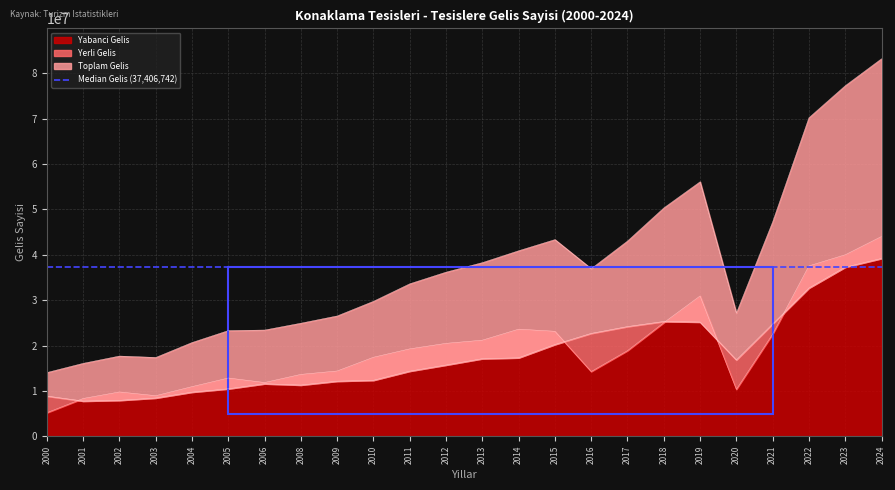

Reading left to right, transcribe all the data shown in this chart.

Yabanci Gelis: 2000=5185866	2001=8323430	2002=9763992	2003=8938658	2004=10937636	2005=12835962	2006=11843254	2008=13636613	2009=14388664	2010=17415364	2011=19264058	2012=20481231	2013=21180495	2014=23609016	2015=23138428	2016=14269376	2017=18868600	2018=25042076	2019=30934386	2020=10345703	2021=22530341	2022=37566092	2023=40014918	2024=44044950
Yerli Gelis: 2000=8855902	2001=7749622	2002=7916706	2003=8429868	2004=9724913	2005=10458386	2006=11570101	2008=11286396	2009=12137822	2010=12338602	2011=14350129	2012=15701931	2013=17100765	2014=17292422	2015=20221542	2016=22676261	2017=24178981	2018=25302742	2019=25179991	2020=16820727	2021=24750798	2022=32676318	2023=37283173	2024=39198606
Toplam Gelis: 2000=14041768	2001=16073052	2002=17680698	2003=17368526	2004=20662549	2005=23294348	2006=23413355	2008=24923009	2009=26526486	2010=29753966	2011=33614187	2012=36183162	2013=38281260	2014=40901438	2015=43359970	2016=36945637	2017=43047581	2018=50344818	2019=56114377	2020=27166430	2021=47281139	2022=70242410	2023=77298091	2024=83243556